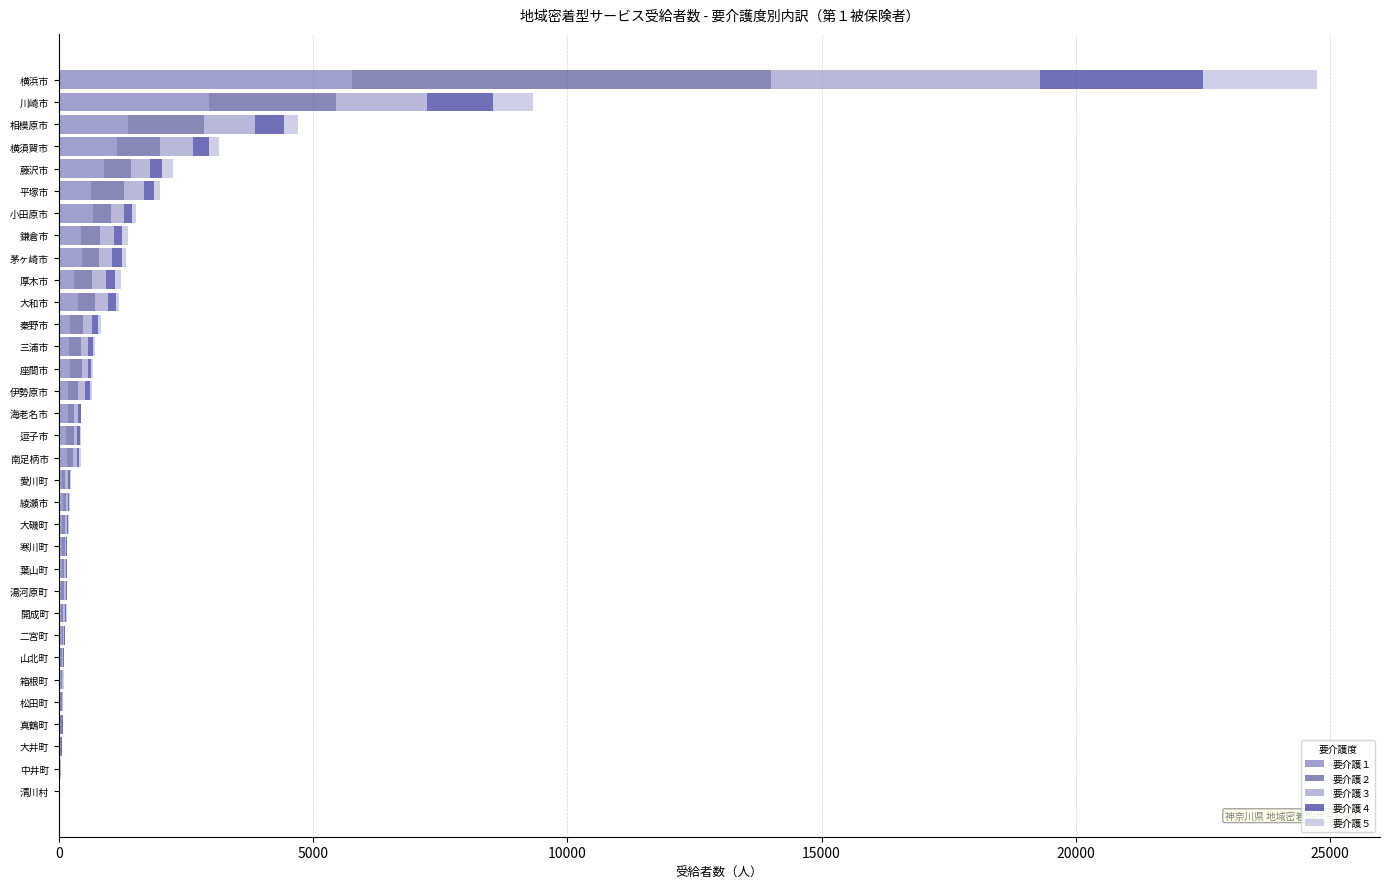

The 要介護１ series shows 644 at 平塚市. True or false?

True